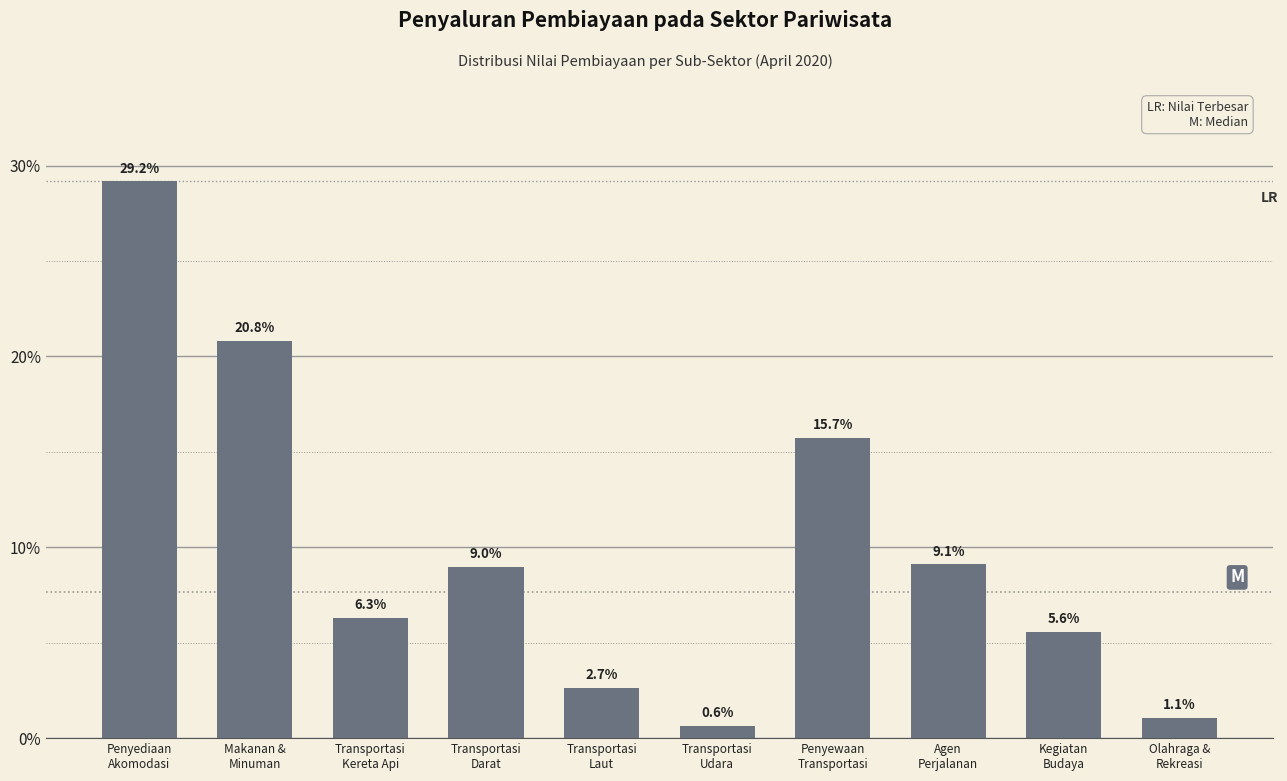

Reading left to right, extract all data points from this chart.

29.2	20.8	6.3	9.0	2.7	0.6	15.7	9.1	5.6	1.1